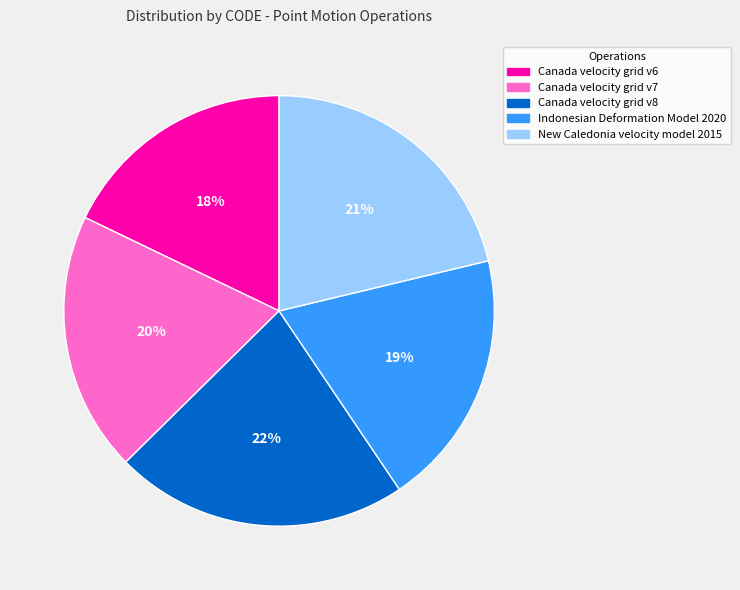

Count the number of slices in the pie.

5